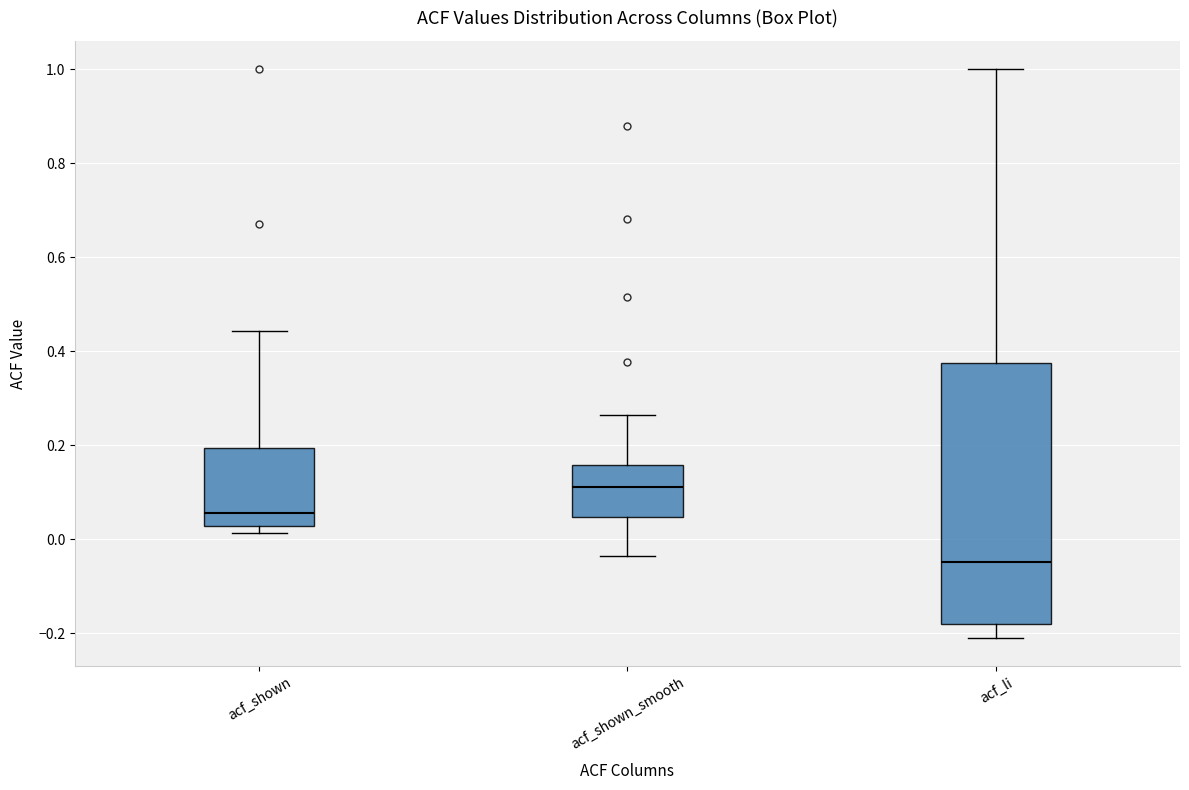

Where does the upper whisker of the box for acf_li end on the y-axis? The values are not printed on the chart, so give them approximately, as read against the axis.

1.00